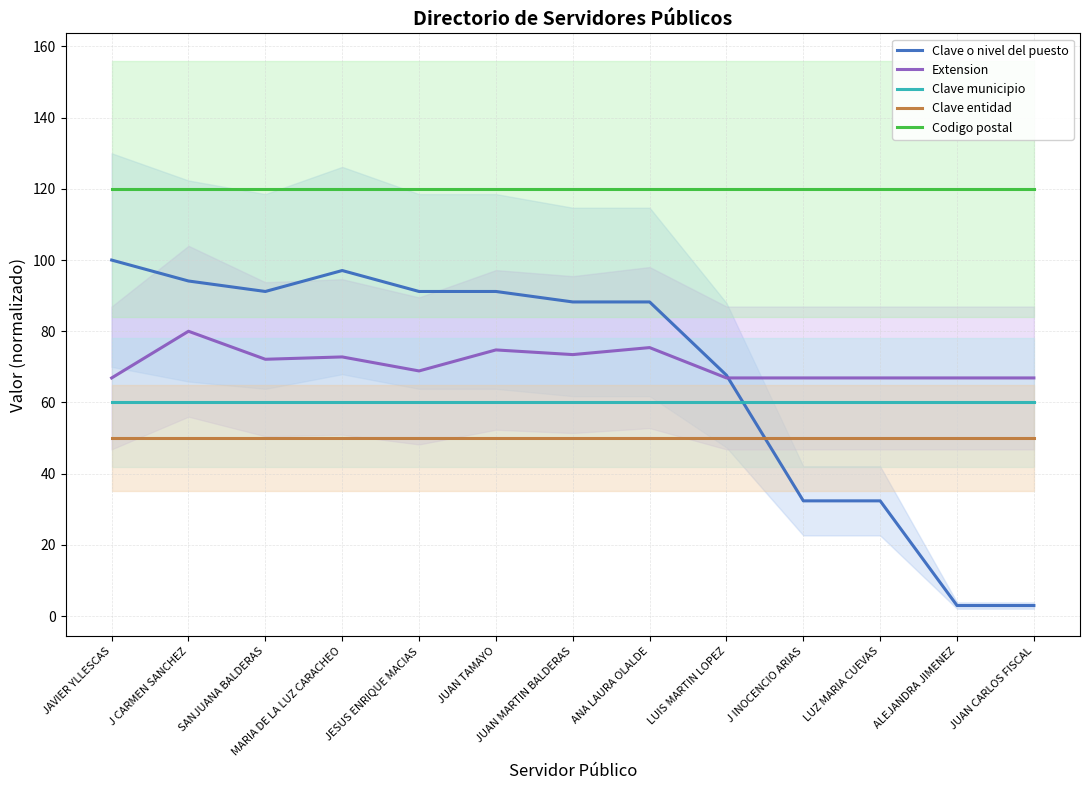

Which category has the lowest value across all series?

ALEJANDRA JIMENEZ